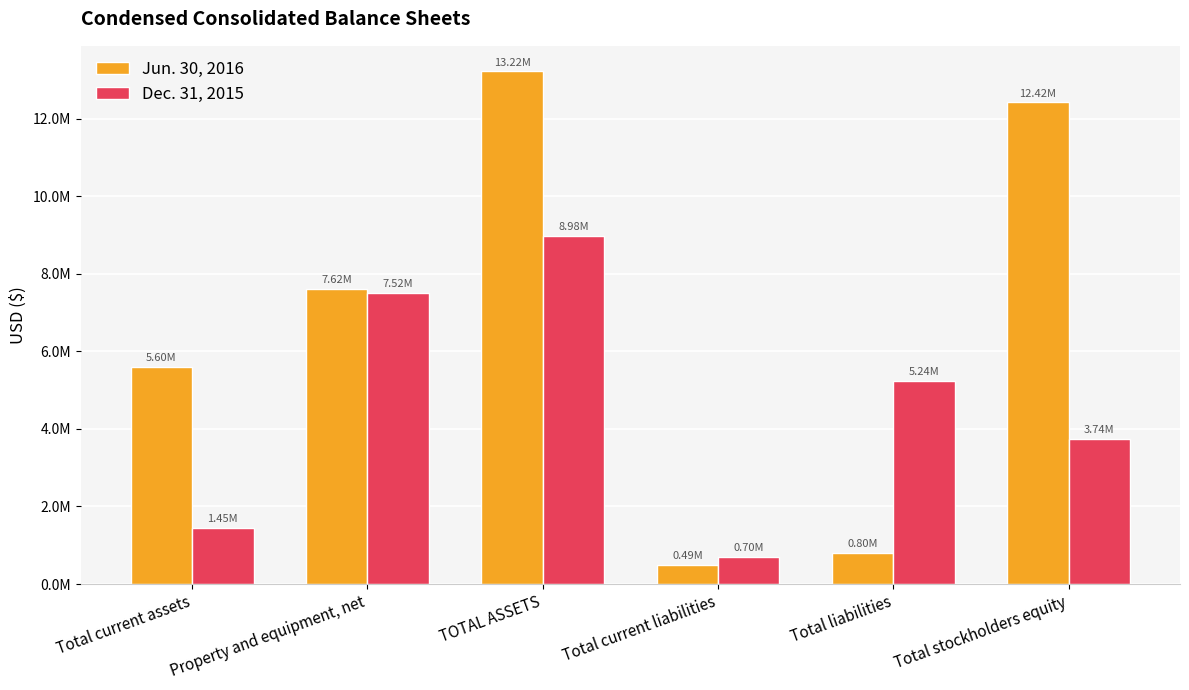

What is the difference between the second highest and minimum values in the Jun. 30, 2016 series?

11937965